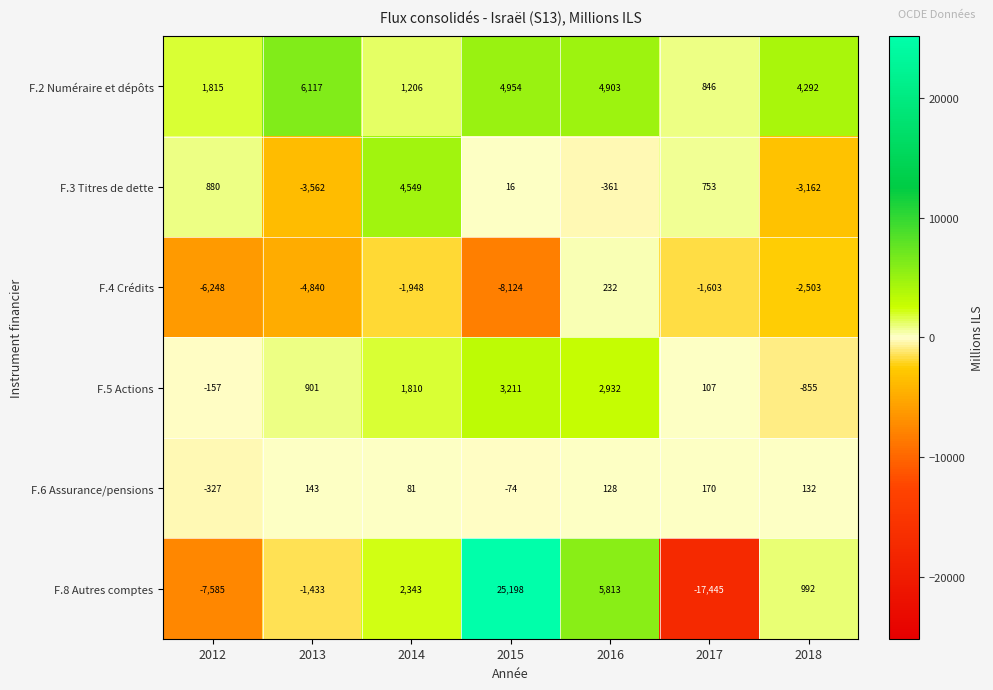

Between 2012 and 2017, which series saw the biggest shift?

F.8 Autres comptes